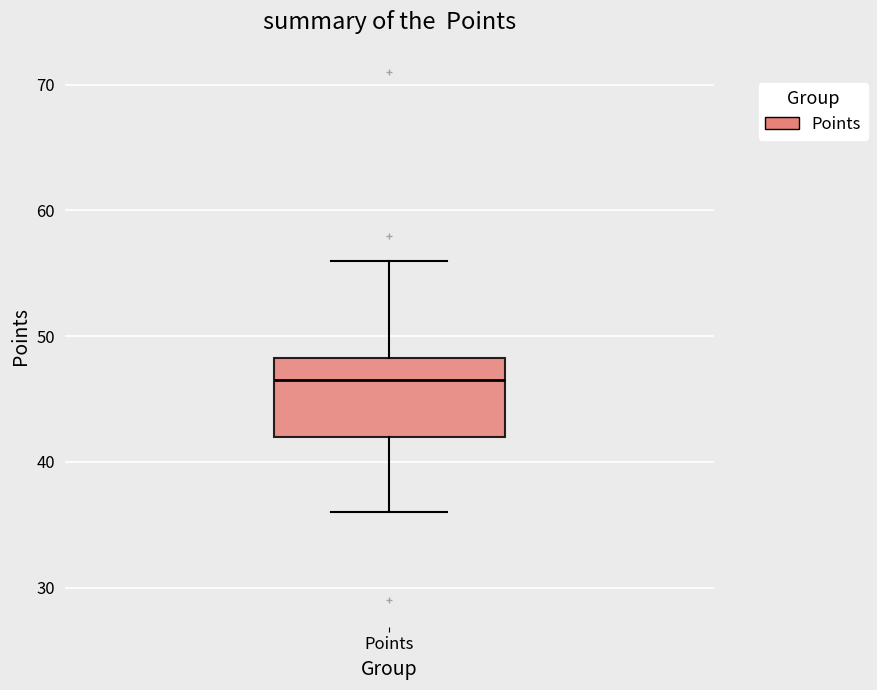

Where does the lower whisker of the box for Points end on the y-axis? The values are not printed on the chart, so give them approximately, as read against the axis.

36